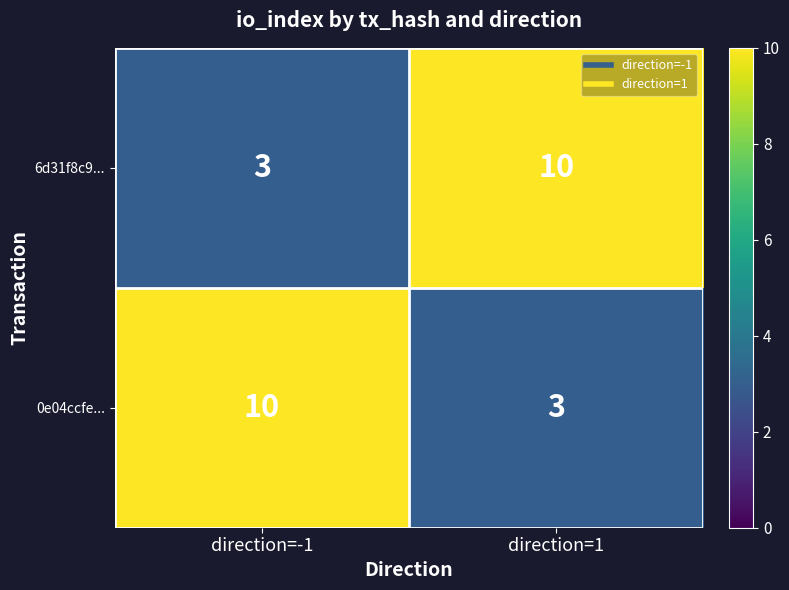

What is the spread (max minus min) of values at direction=-1?

7